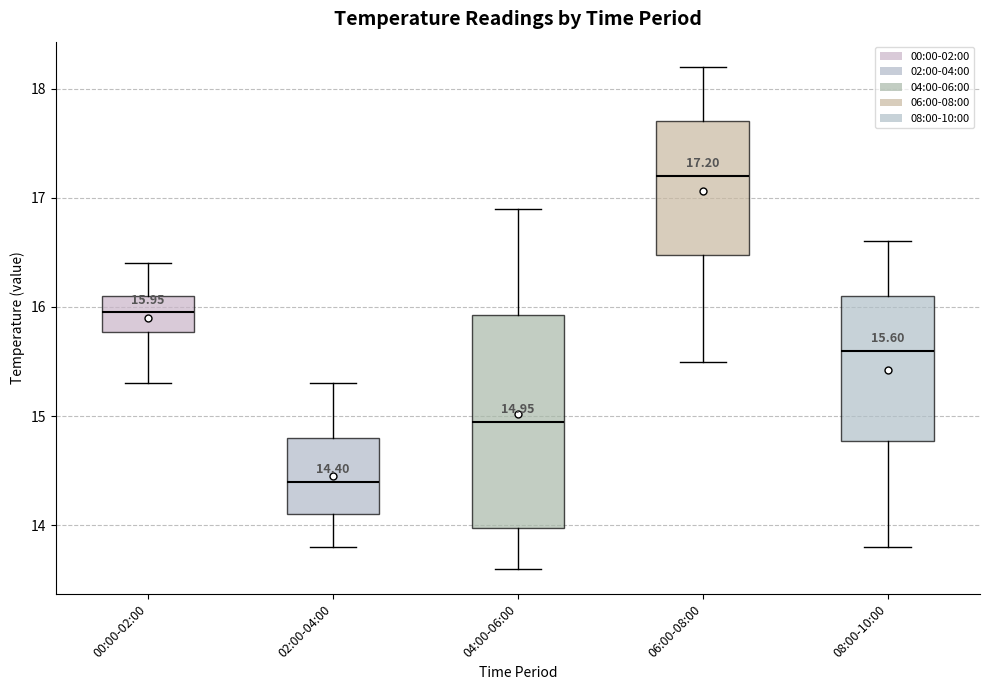

Which box is the tallest, from its lower edge to its upper edge?

04:00-06:00